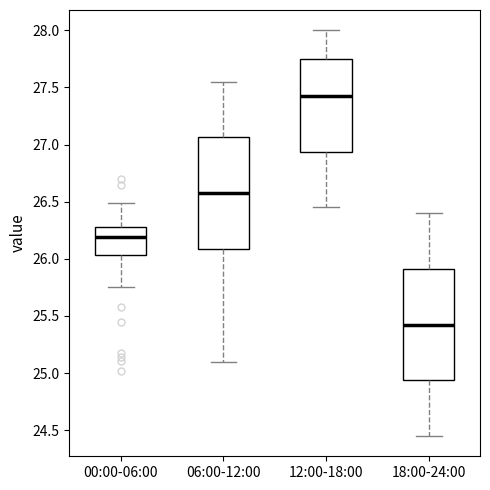

Reading left to right, transcribe this box plot: for each box, give where its median line is, the range the box spans, and where its two whiskers end, as read against the y-axis. The values are not printed on the chart, so give them approximately, as read against the axis.

00:00-06:00: median 26.20, box 26.05 to 26.30, whiskers 25.75 to 26.50
06:00-12:00: median 26.60, box 26.10 to 27.05, whiskers 25.10 to 27.55
12:00-18:00: median 27.45, box 26.95 to 27.75, whiskers 26.45 to 28.00
18:00-24:00: median 25.45, box 24.95 to 25.90, whiskers 24.45 to 26.40